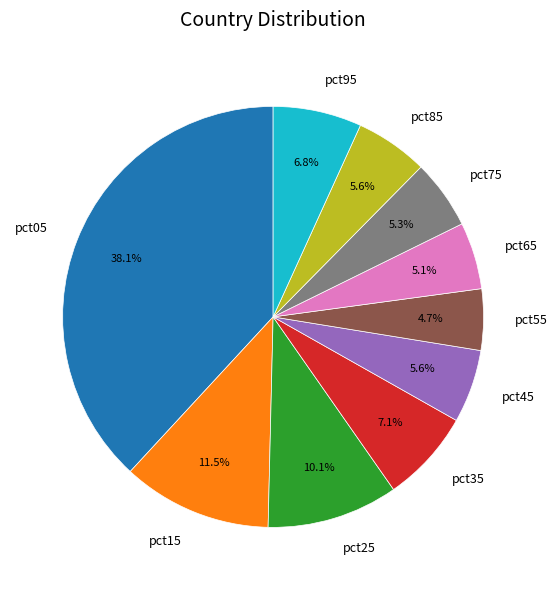

Combined, do pct65 and pct05 account for over 50%?

No